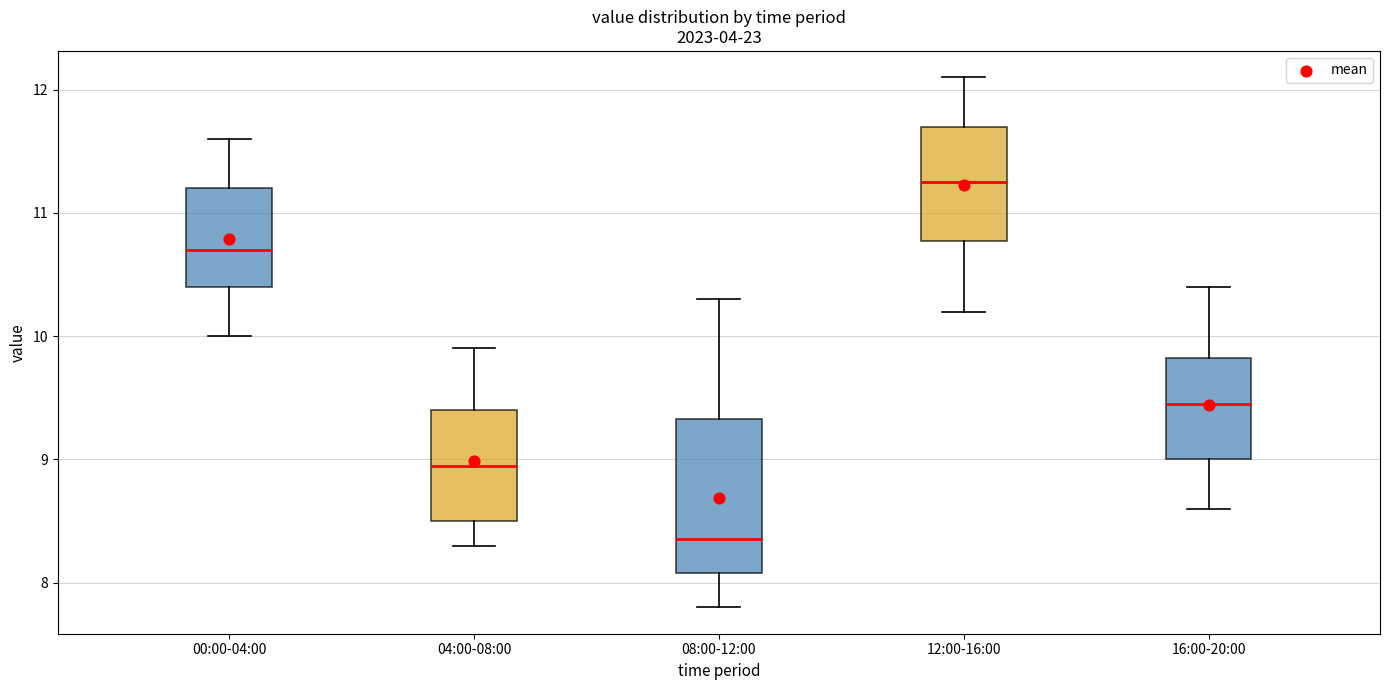

Where does the upper whisker of the box for 04:00-08:00 end on the y-axis? The values are not printed on the chart, so give them approximately, as read against the axis.

9.9